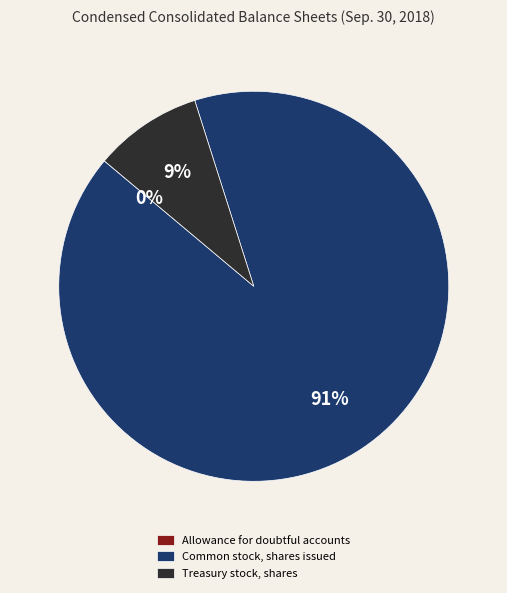

What is the largest slice in the pie chart?

Common stock, shares issued